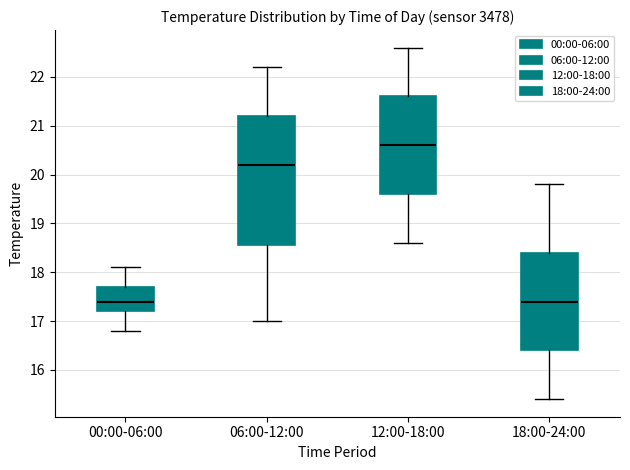

Which box's median line is the highest?

12:00-18:00